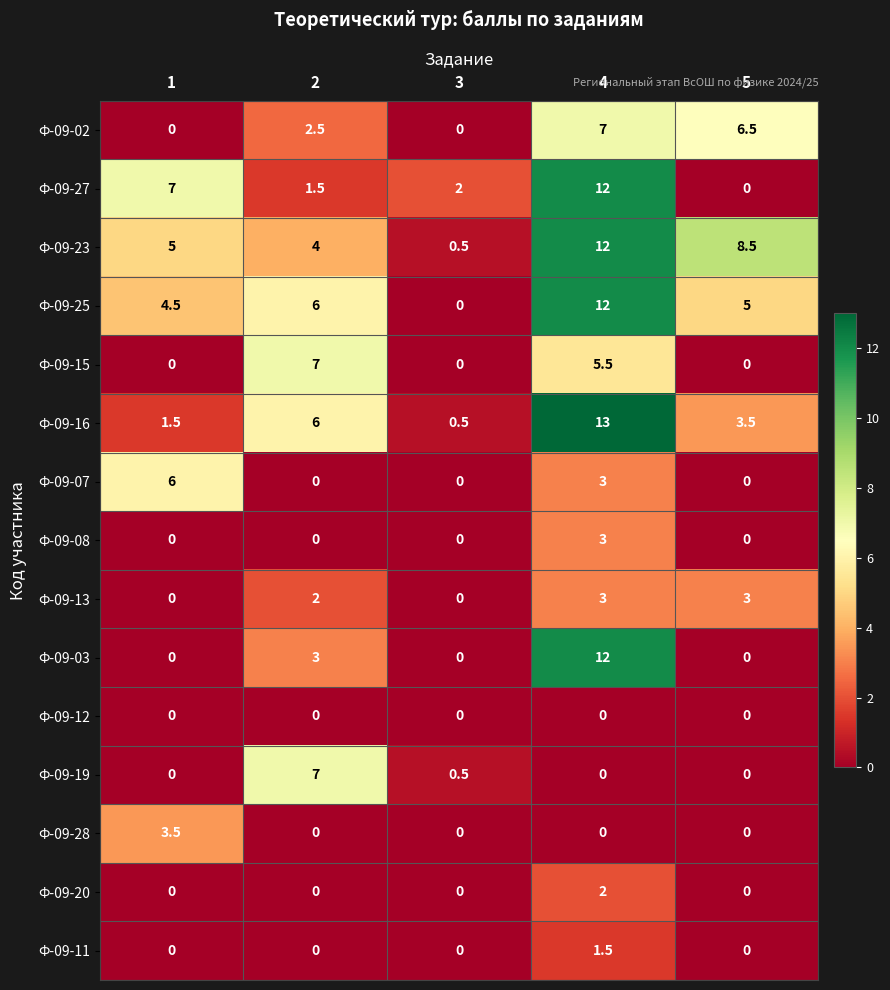

What is the difference between the highest and lowest values at 3?

2.0